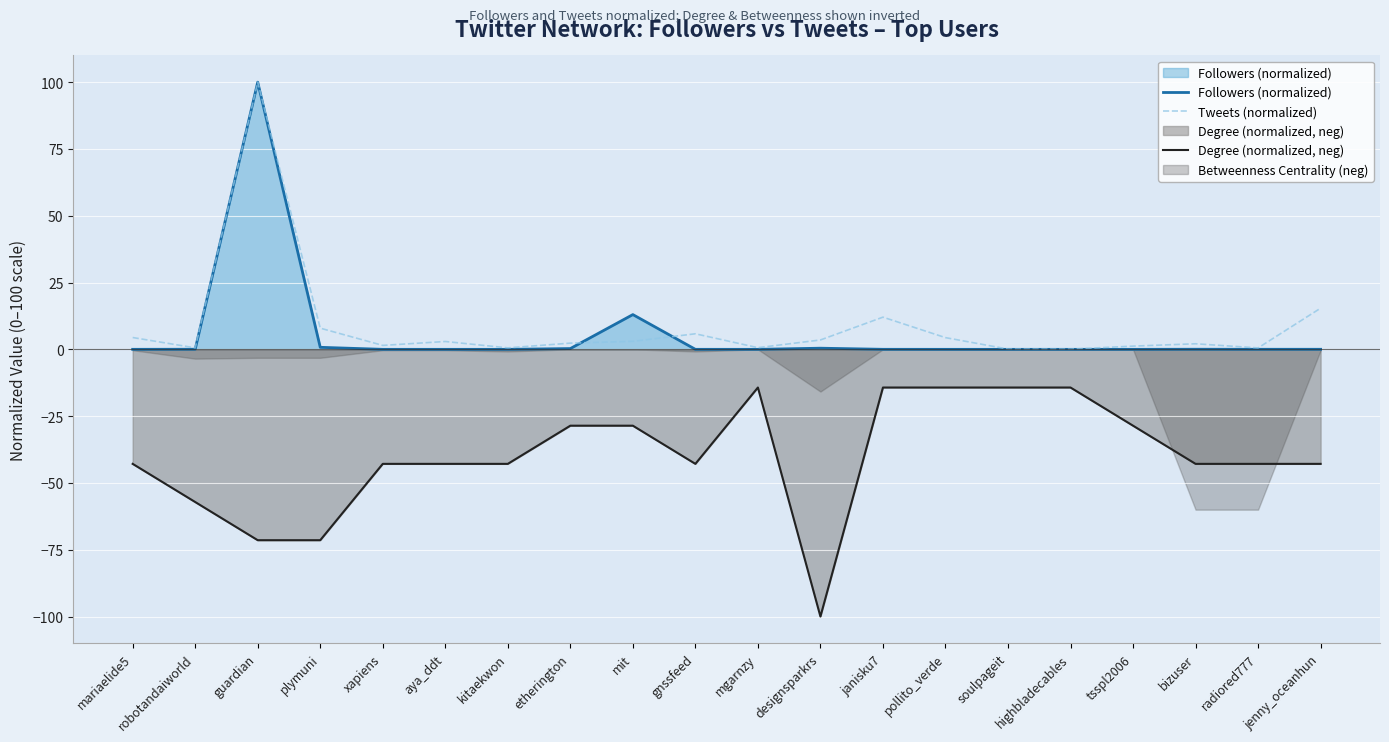

At how many categories does at least one series exceed -97?

20